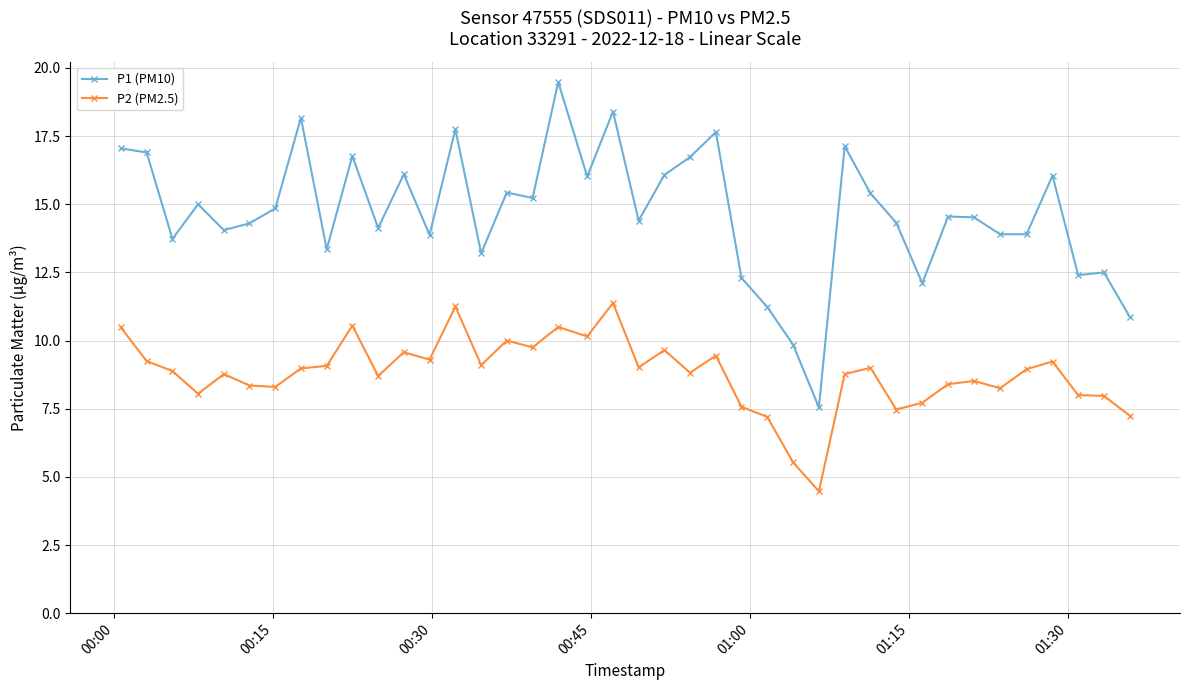

What is the value of the P1 (PM10) point at the 6th from the left?

14.3